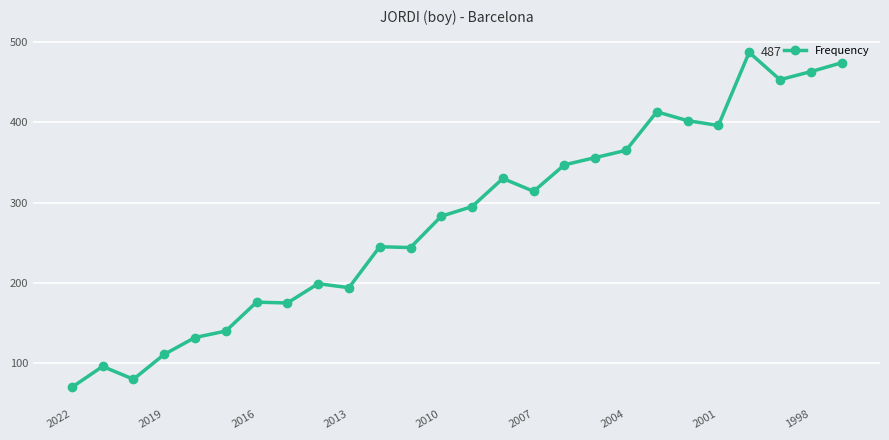

What is the value of the 8th point from the left?

175